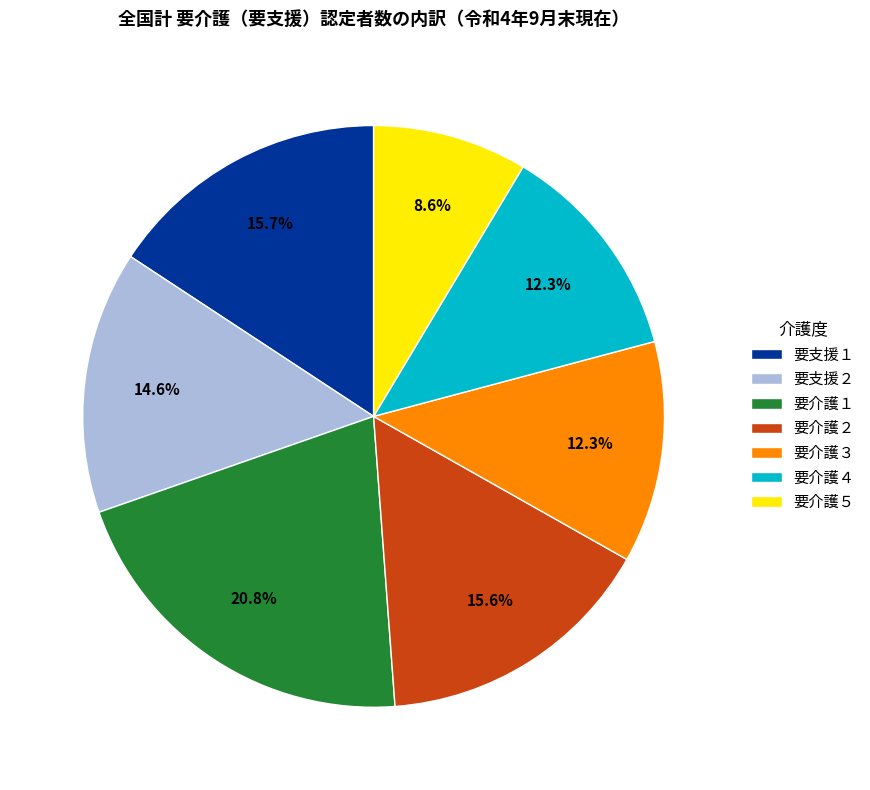

The 要介護４ slice represents 12% of the pie. True or false?

True